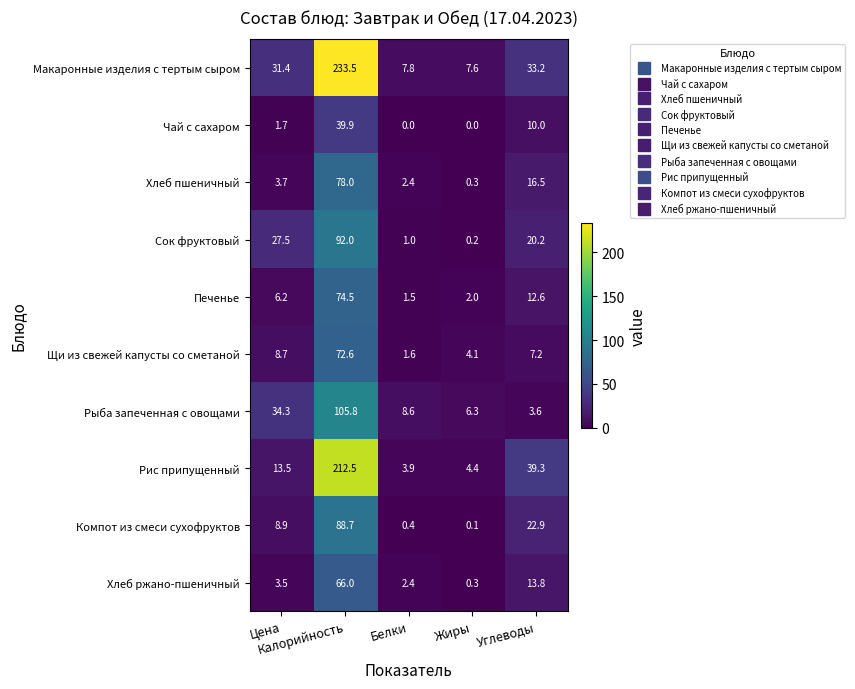

What is the difference between the maximum and second lowest values in the Рис припущенный series?

208.1